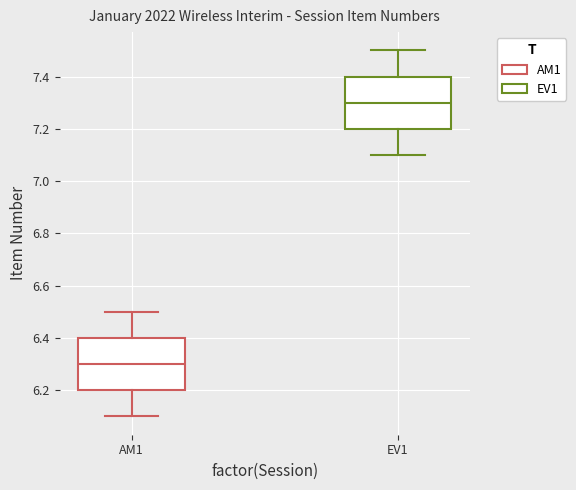

Reading left to right, transcribe this box plot: for each box, give where its median line is, the range the box spans, and where its two whiskers end, as read against the y-axis. The values are not printed on the chart, so give them approximately, as read against the axis.

AM1: median 6.3, box 6.2 to 6.4, whiskers 6.1 to 6.5
EV1: median 7.3, box 7.2 to 7.4, whiskers 7.1 to 7.5